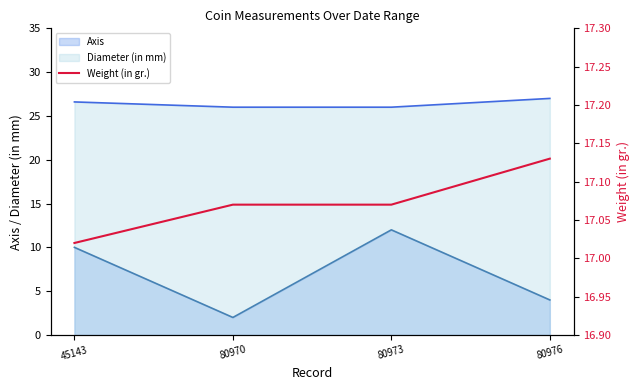

True or false: Diameter (in mm) and Axis cross at least once.

False